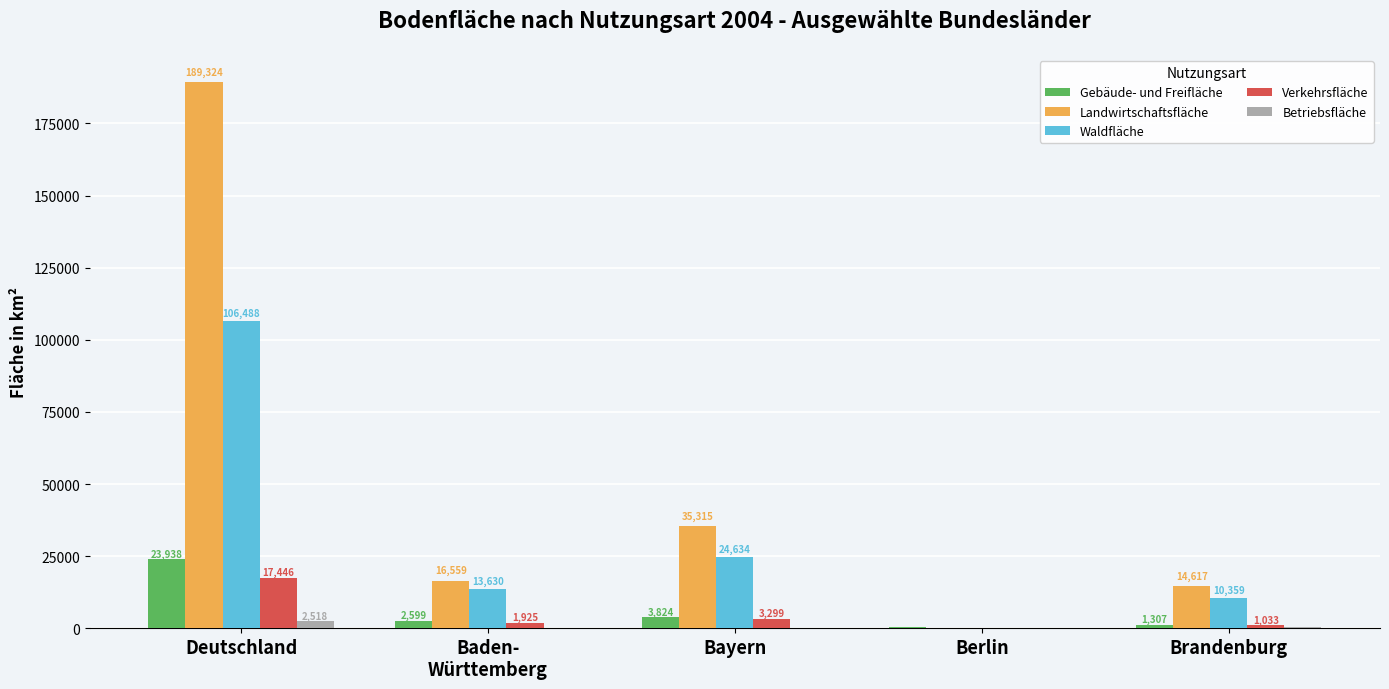

Which category has the highest value across all series?

Deutschland